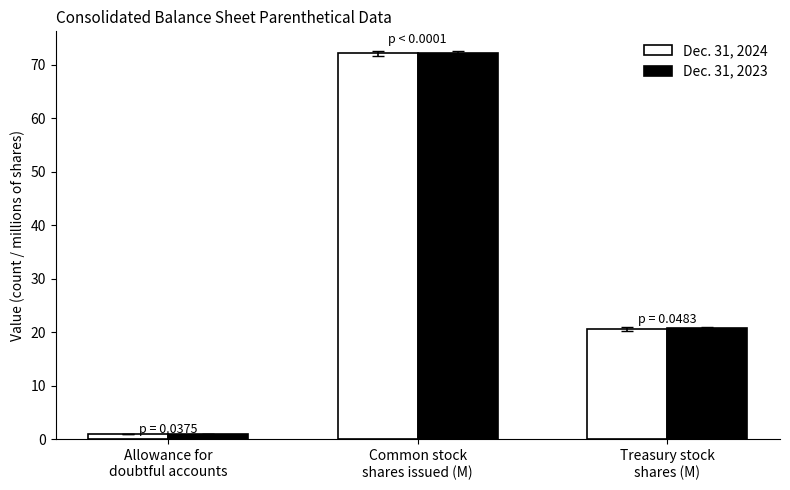

List the labels in order of Dec. 31, 2024 value, smallest first.

Allowance for
doubtful accounts, Treasury stock
shares (M), Common stock
shares issued (M)